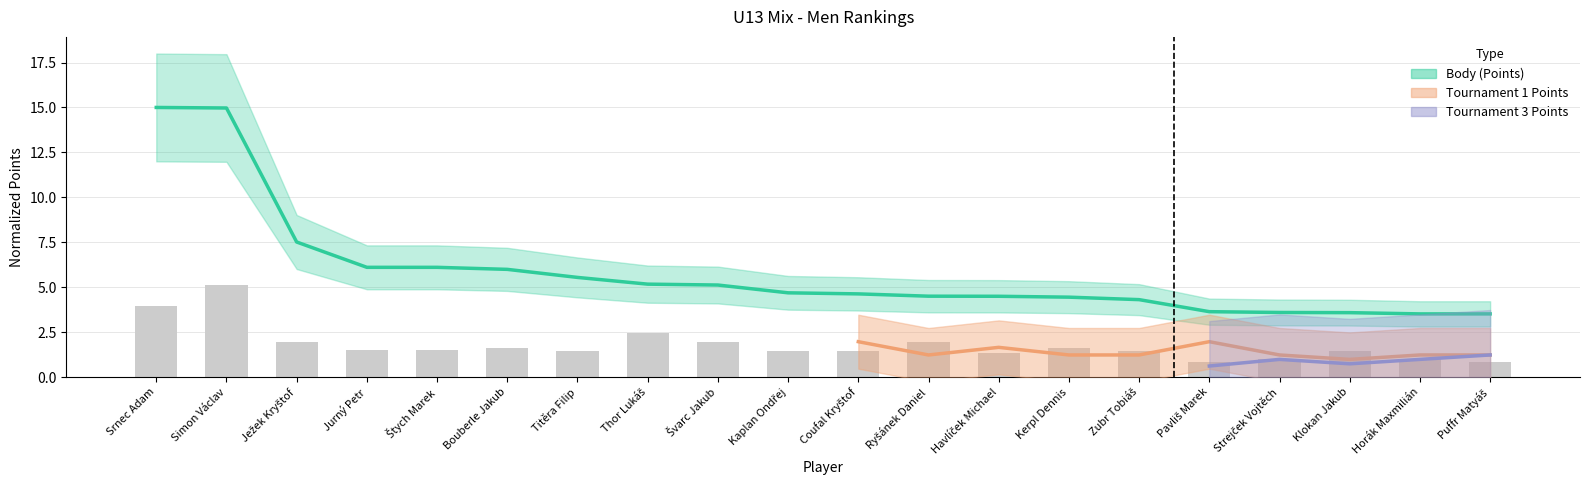

What is the label of the 8th bar from the left?

Thor Lukáš